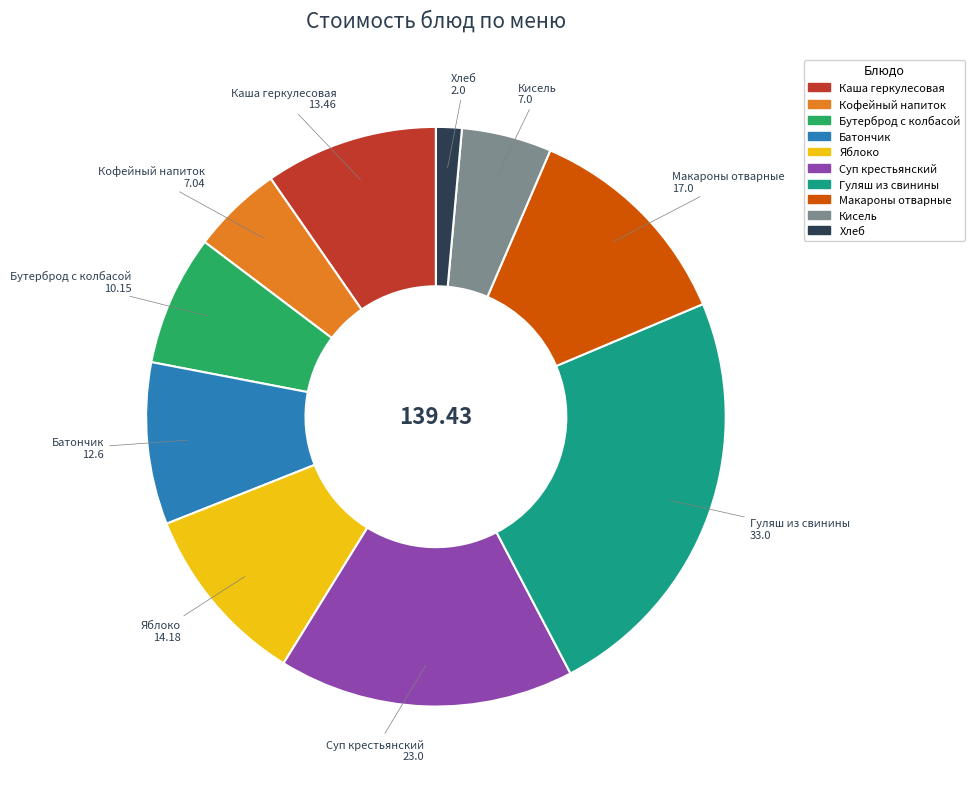

What is the smallest slice in the pie chart?

Хлеб